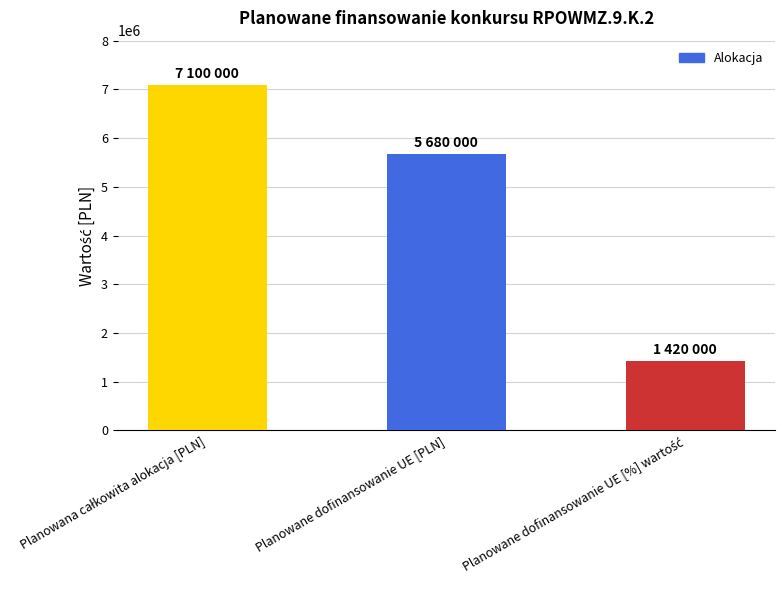

Count the number of data series in this chart.

1